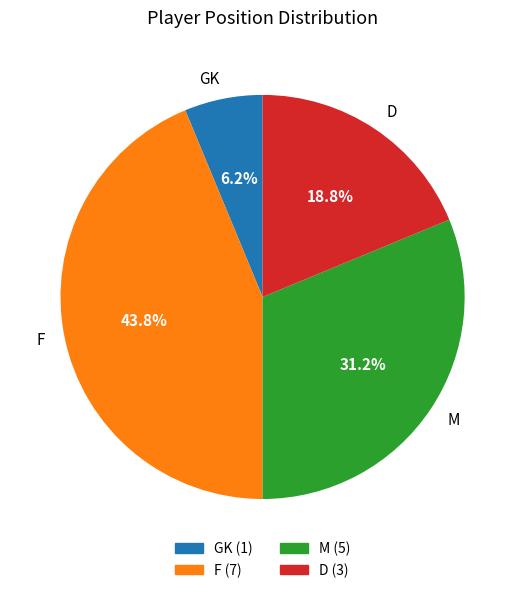

To the nearest percent, what portion does D represent?

19%